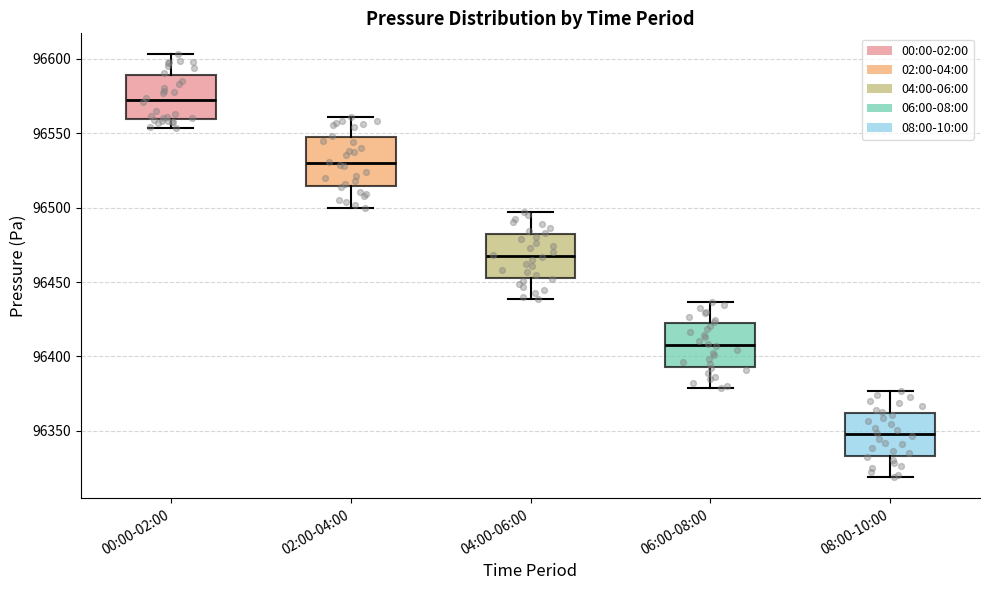

Reading left to right, transcribe this box plot: for each box, give where its median line is, the range the box spans, and where its two whiskers end, as read against the y-axis. The values are not printed on the chart, so give them approximately, as read against the axis.

00:00-02:00: median 96570, box 96560 to 96590, whiskers 96555 to 96605
02:00-04:00: median 96530, box 96515 to 96545, whiskers 96500 to 96560
04:00-06:00: median 96470, box 96455 to 96480, whiskers 96440 to 96495
06:00-08:00: median 96410, box 96395 to 96420, whiskers 96380 to 96435
08:00-10:00: median 96350, box 96335 to 96360, whiskers 96320 to 96375